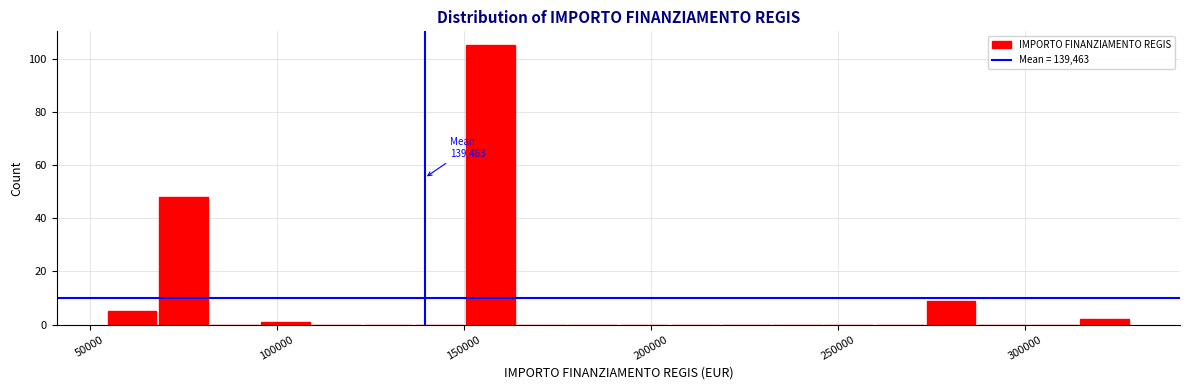

Around what value on the x-axis is the tallest bar? Give the approximate position of its centre, as read against the axis.

155000